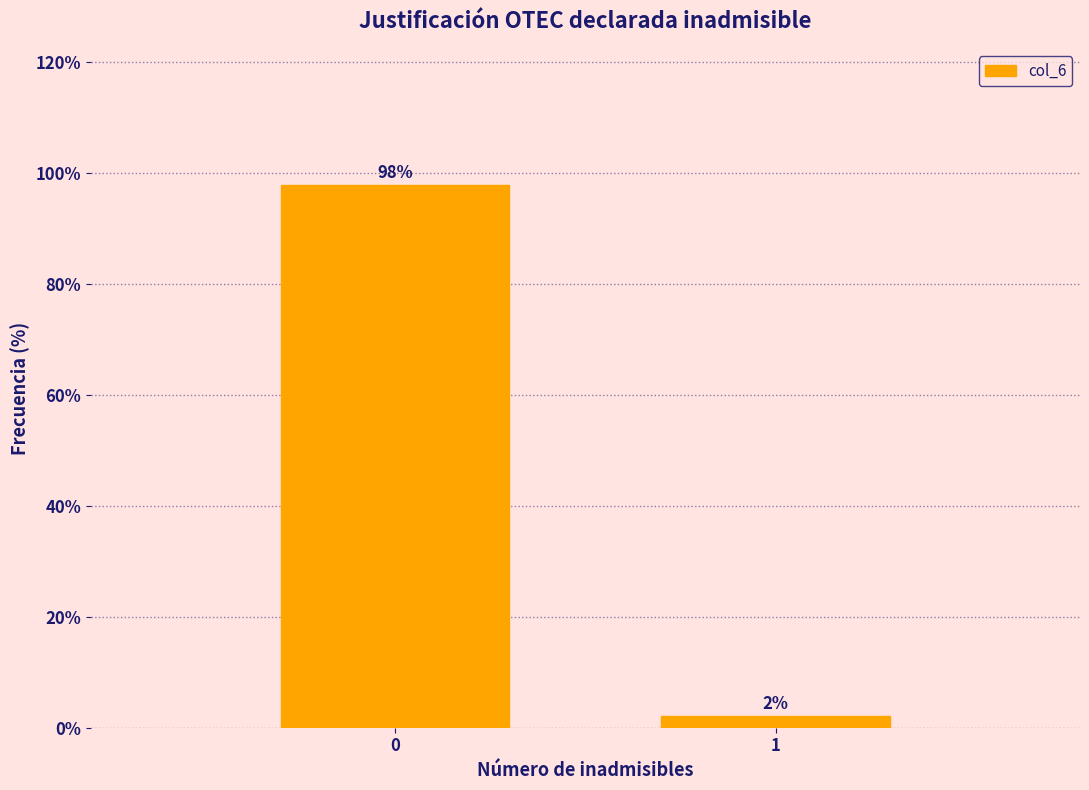

Rank the categories by value from highest to lowest.

0, 1